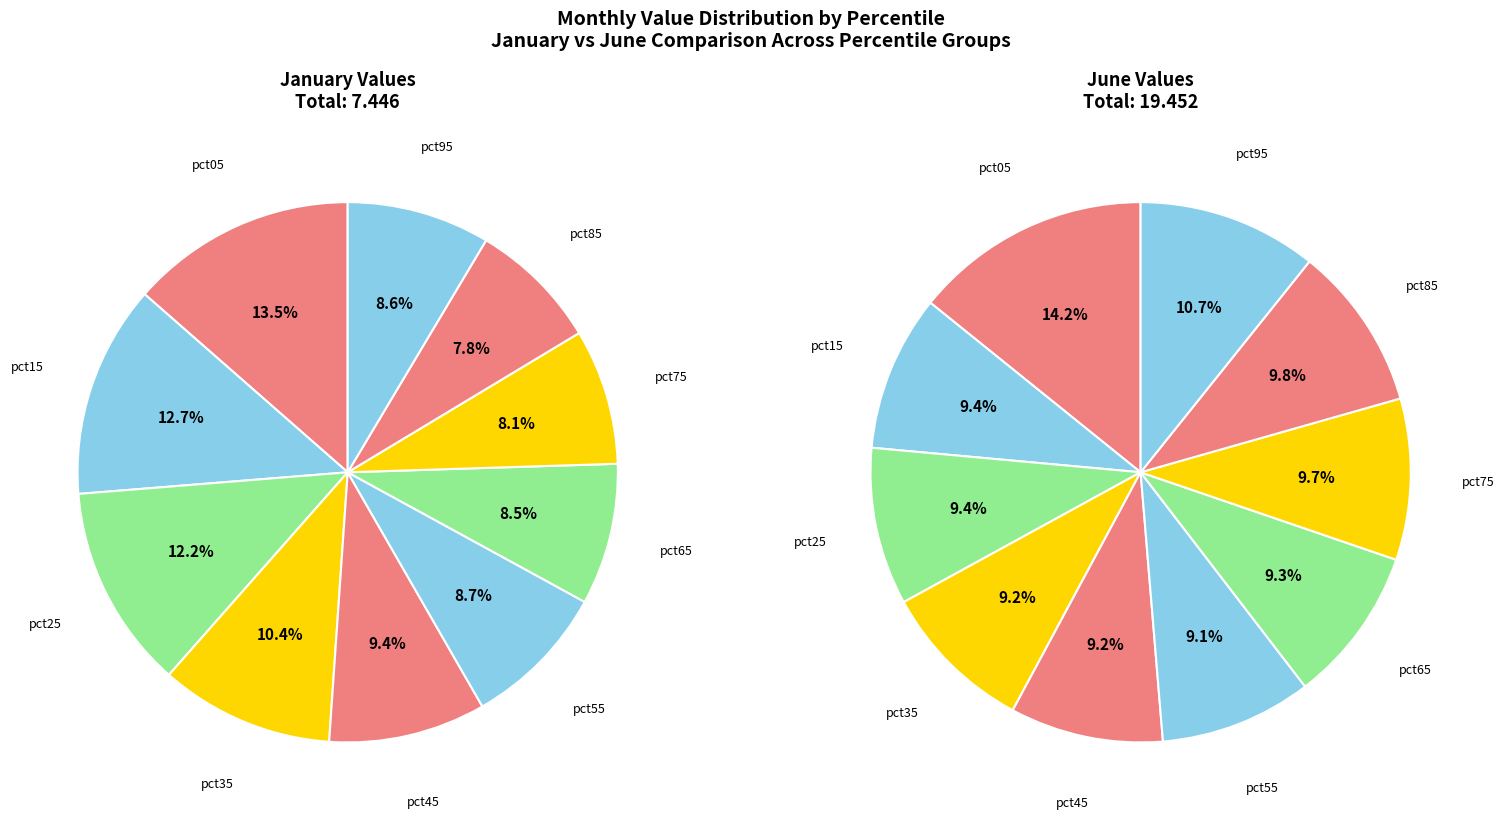

What is the total percentage of 6 and 2?

20.7%